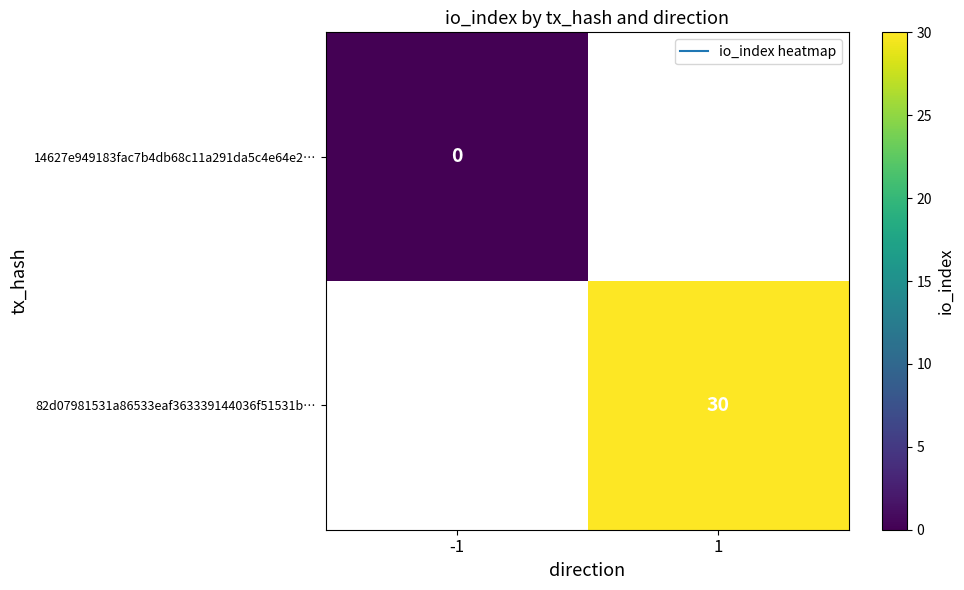

Rank the categories by 82d07981531a86533eaf363339144036f51531b… value from lowest to highest.

-1, 1